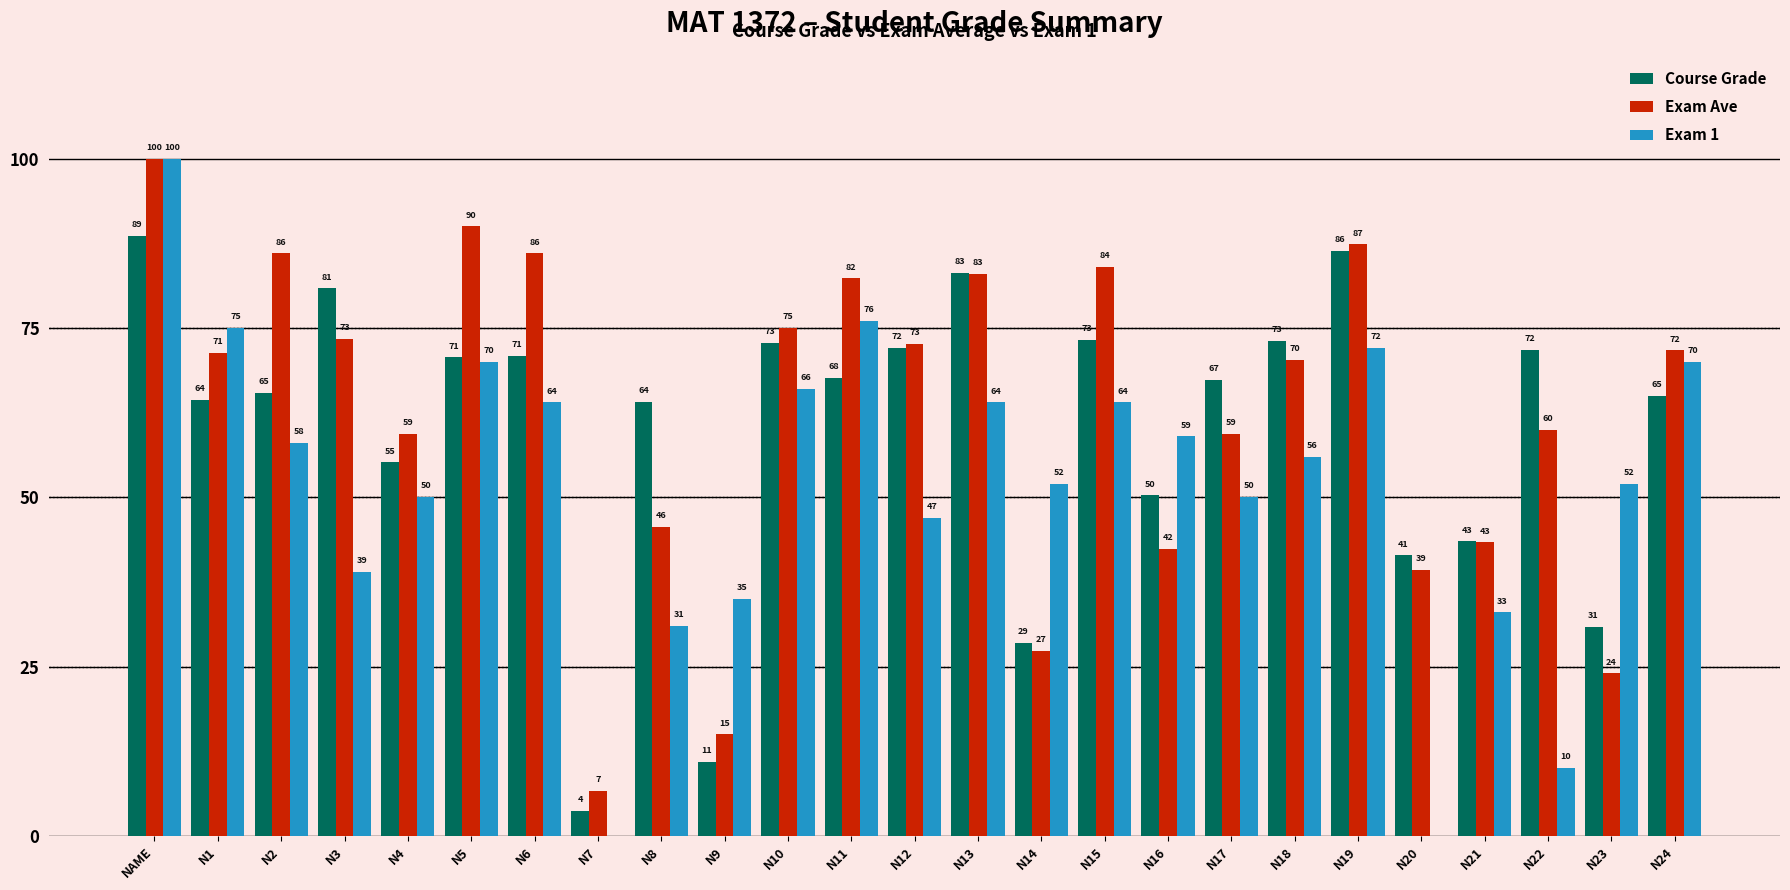

True or false: Exam Ave has a value of 24.9 at N8.

False